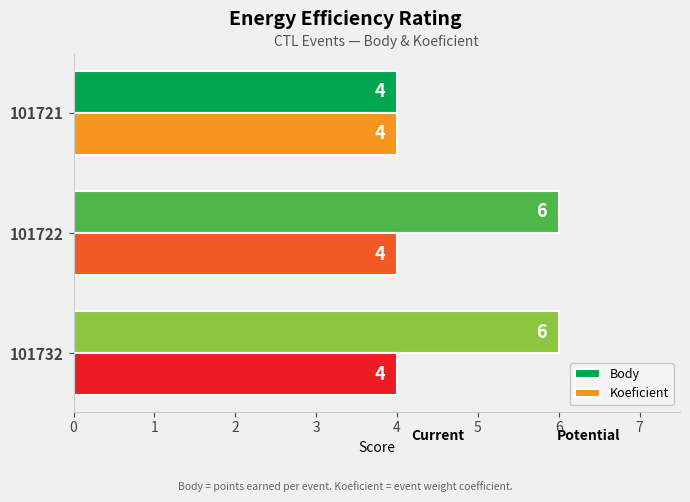

Which series has the widest spread of values?

Body